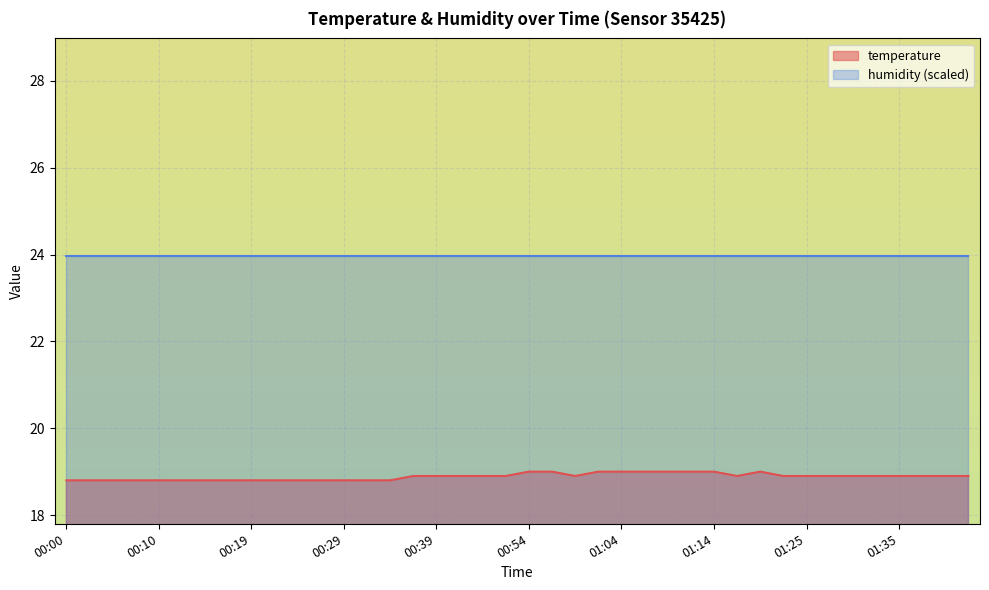

What is the sum of the values at 01:37 and 00:41?

37.8